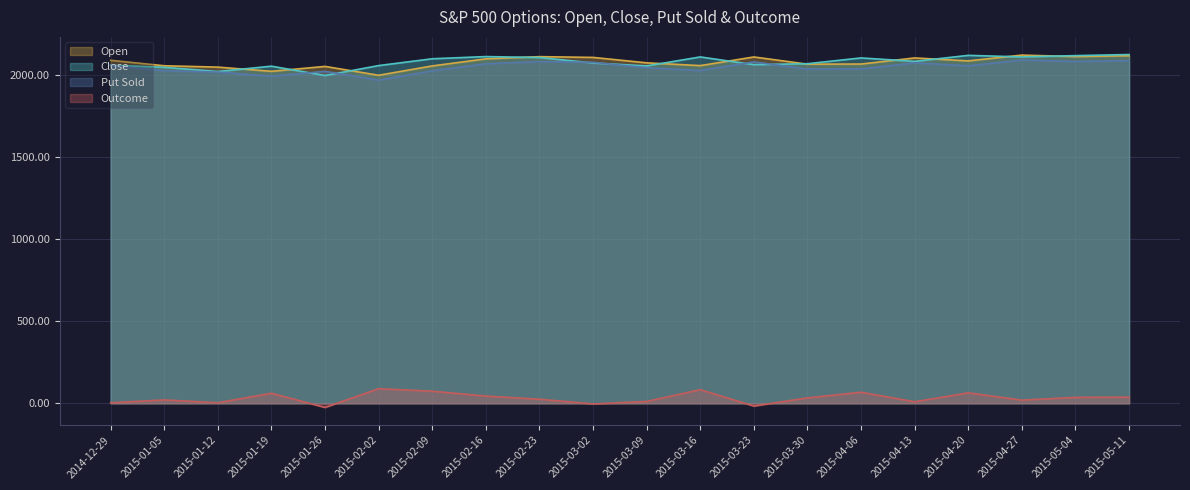

What position from the right is 2015-02-23?

12